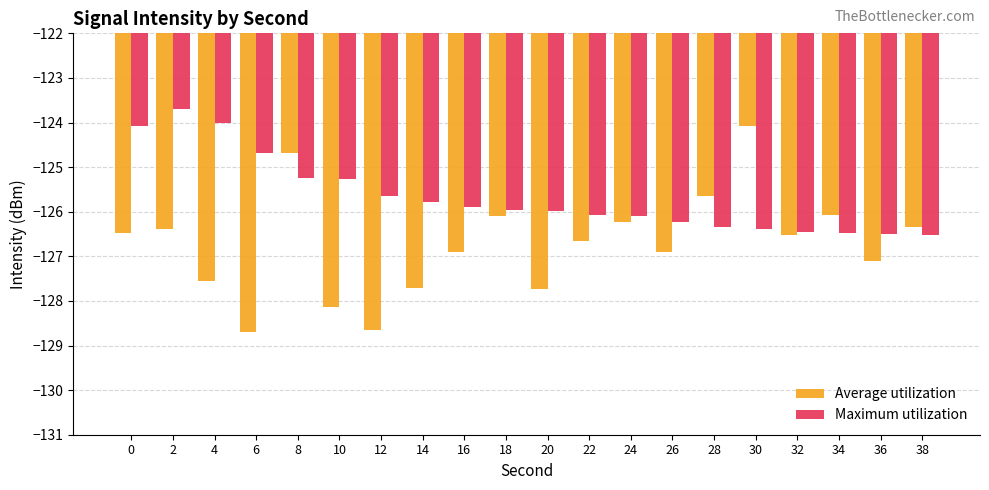

What is the average value of the Average utilization series?

-126.7